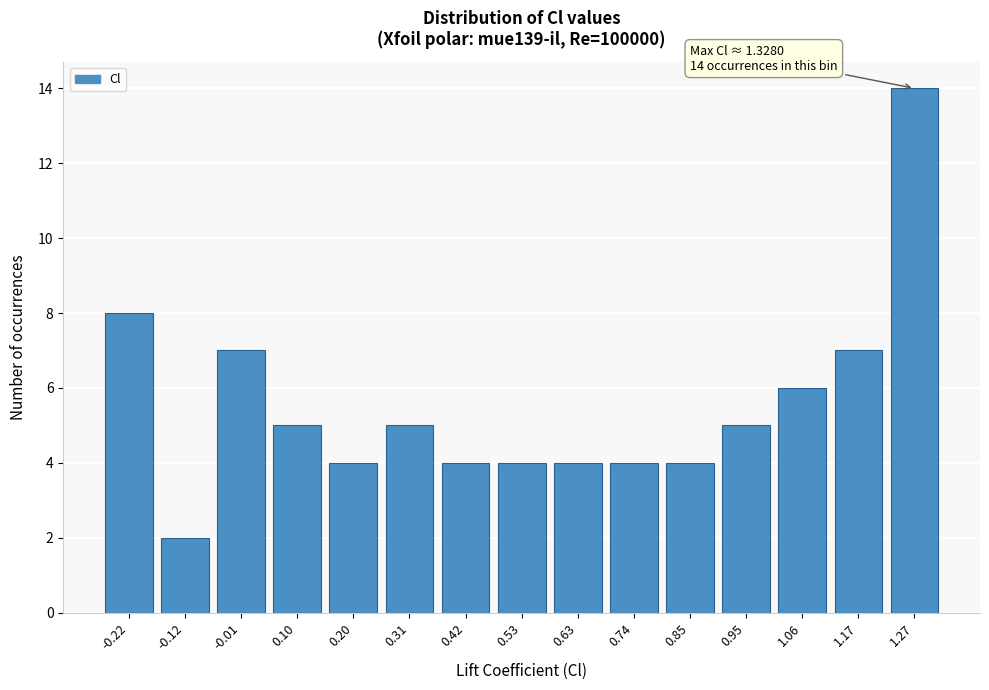

Reading left to right, list all the values displayed in this chart.

-0.22=8	-0.12=2	-0.01=7	0.10=5	0.20=4	0.31=5	0.42=4	0.53=4	0.63=4	0.74=4	0.85=4	0.95=5	1.06=6	1.17=7	1.27=14